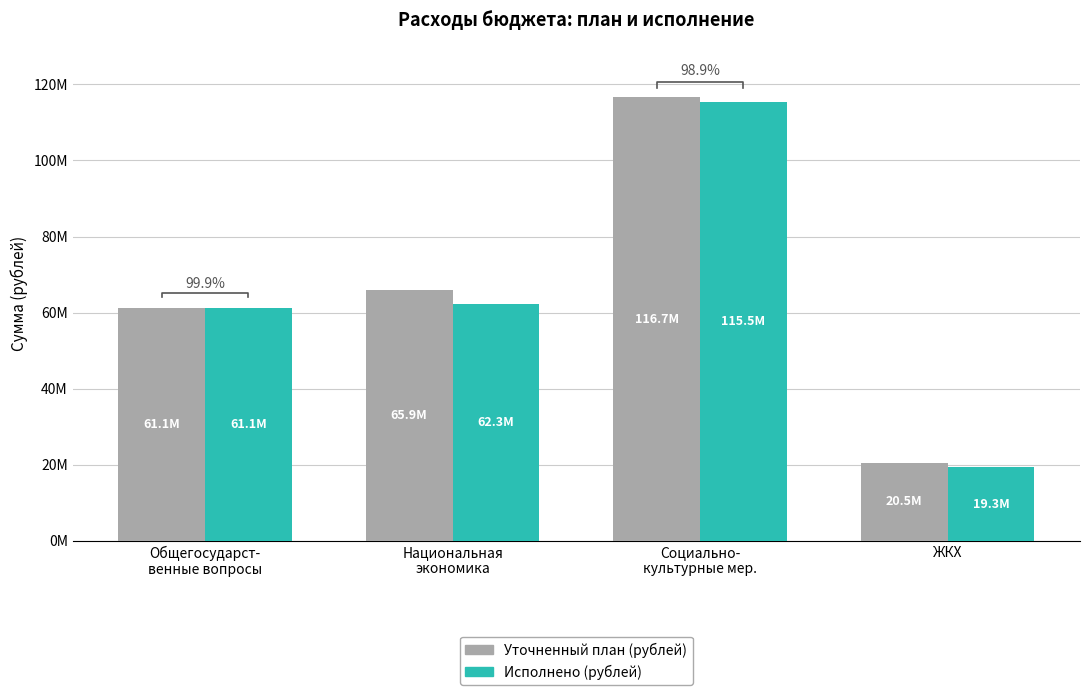

Reading left to right, transcribe all the data shown in this chart.

Уточненный план (рублей): 61140441.4	65936658.3	116655927.7	20541284.8
Исполнено (рублей): 61083962.9	62254463.1	115488383.2	19331301.4